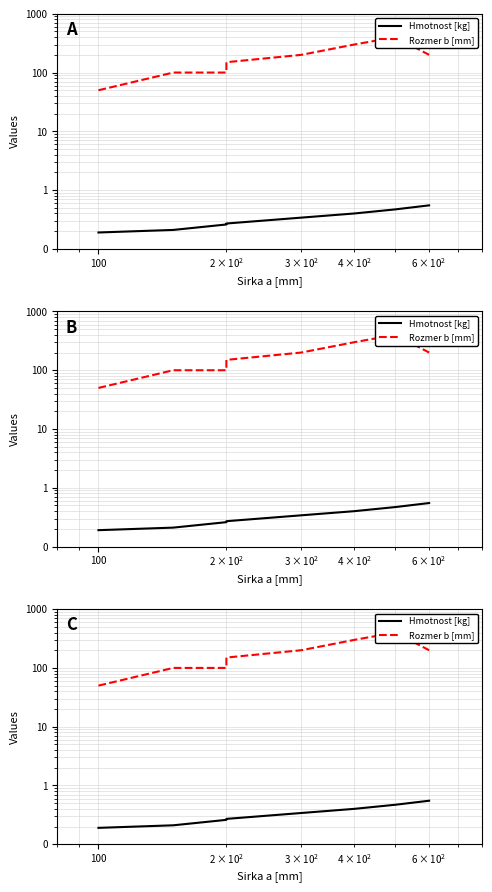

What are all the series names shown in the legend?

Hmotnost [kg], Rozmer b [mm]